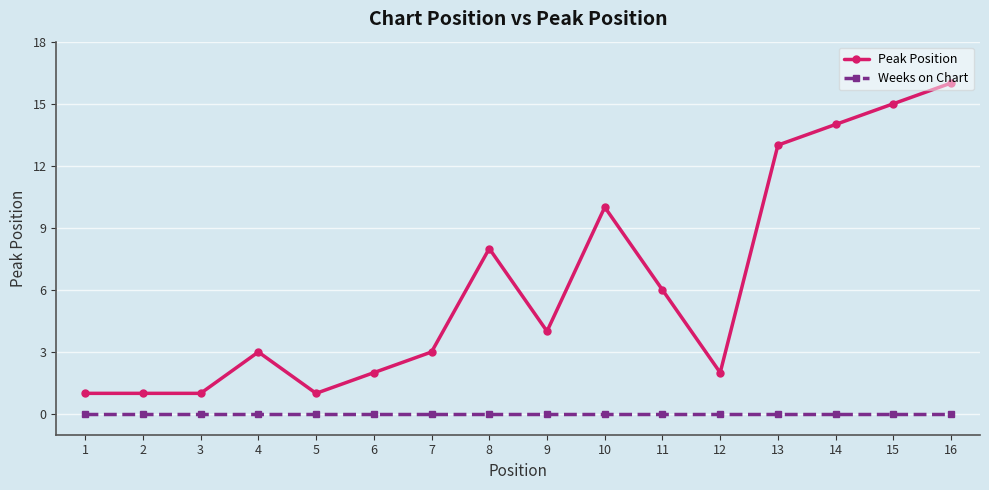

Rank the series by their average value, from lowest to highest.

Weeks on Chart, Peak Position